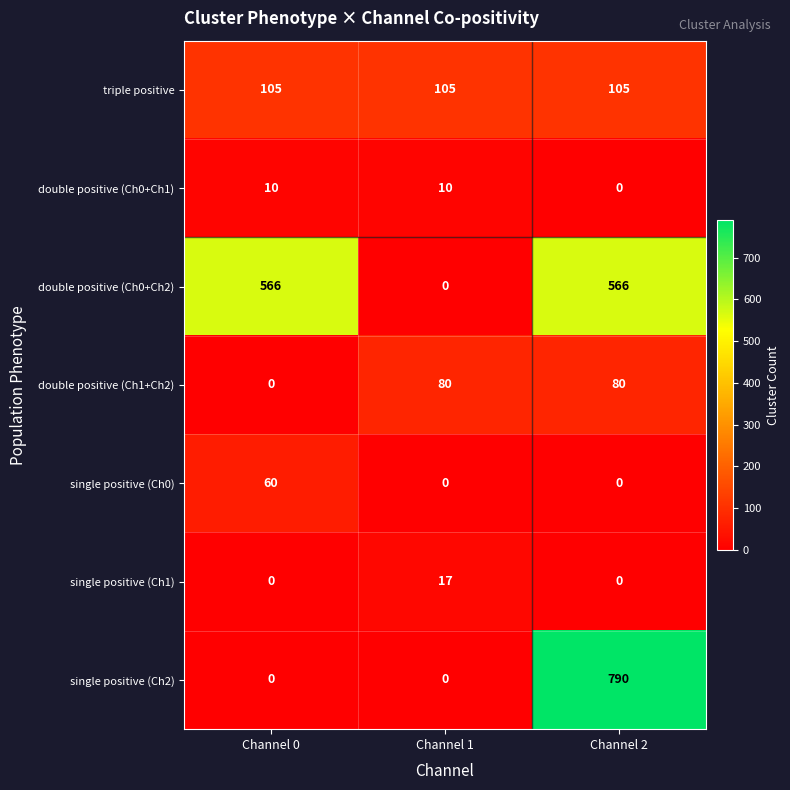

How many values in the double positive (Ch0+Ch2) series are below 566?

1